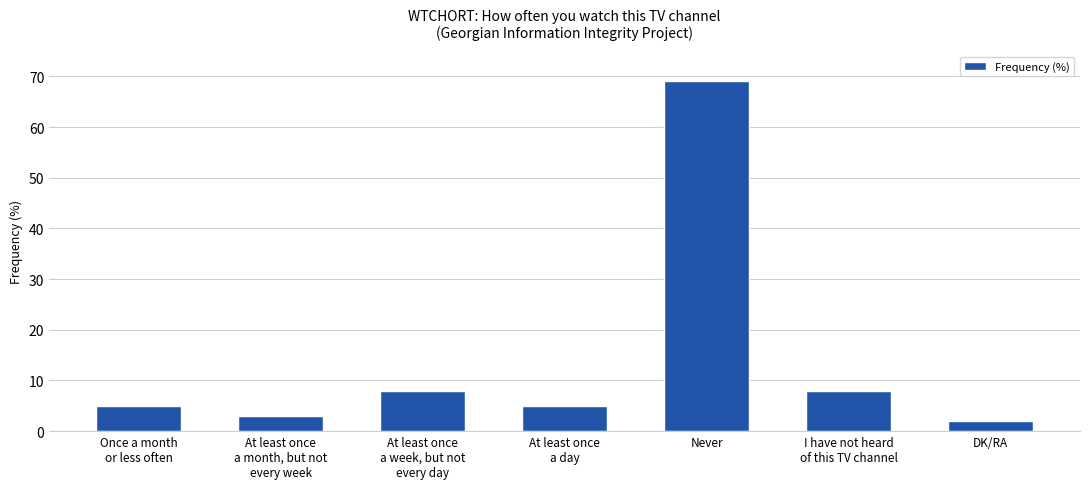

What is the sum of the values at At least once
a week, but not
every day and DK/RA?

10